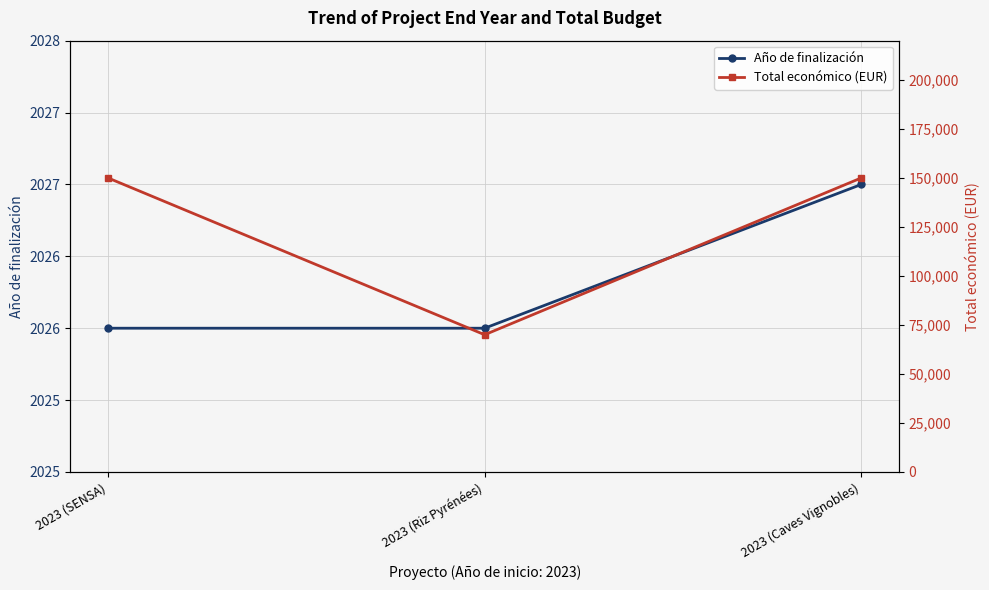

What is the minimum value for Total económico (EUR)?

70000